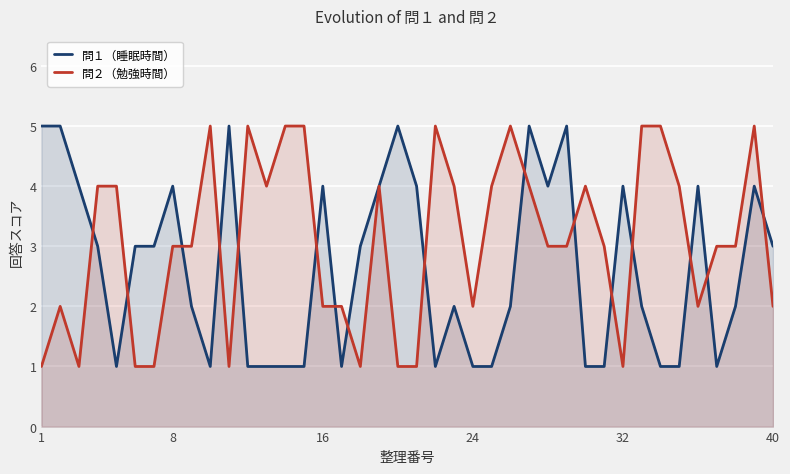

What is the difference between the maximum and second lowest values in the 問１（睡眠時間） series?

4